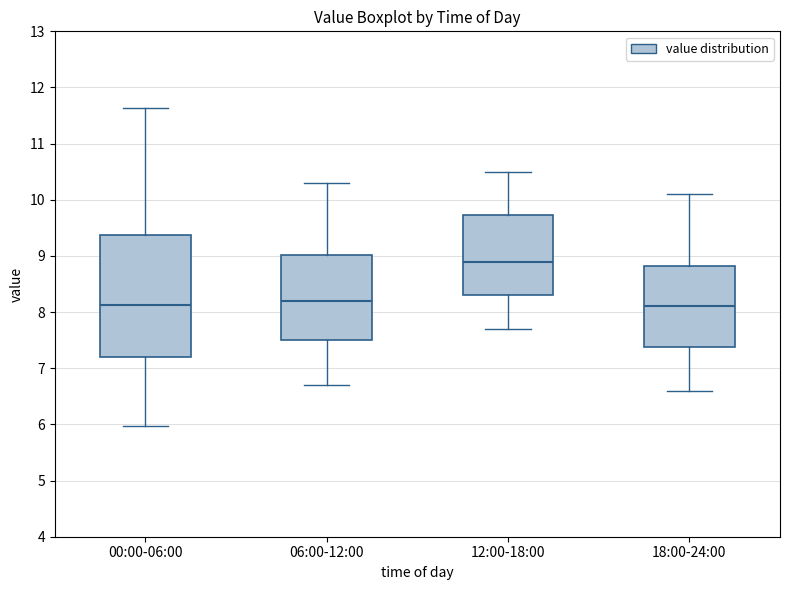

Reading left to right, read every box against the y-axis: the position of its median line, the range the box covers, and the ends of its whiskers. The values are not printed on the chart, so give them approximately, as read against the axis.

00:00-06:00: median 8.1, box 7.2 to 9.4, whiskers 6.0 to 11.6
06:00-12:00: median 8.2, box 7.5 to 9.0, whiskers 6.7 to 10.3
12:00-18:00: median 8.9, box 8.3 to 9.7, whiskers 7.7 to 10.5
18:00-24:00: median 8.1, box 7.4 to 8.8, whiskers 6.6 to 10.1